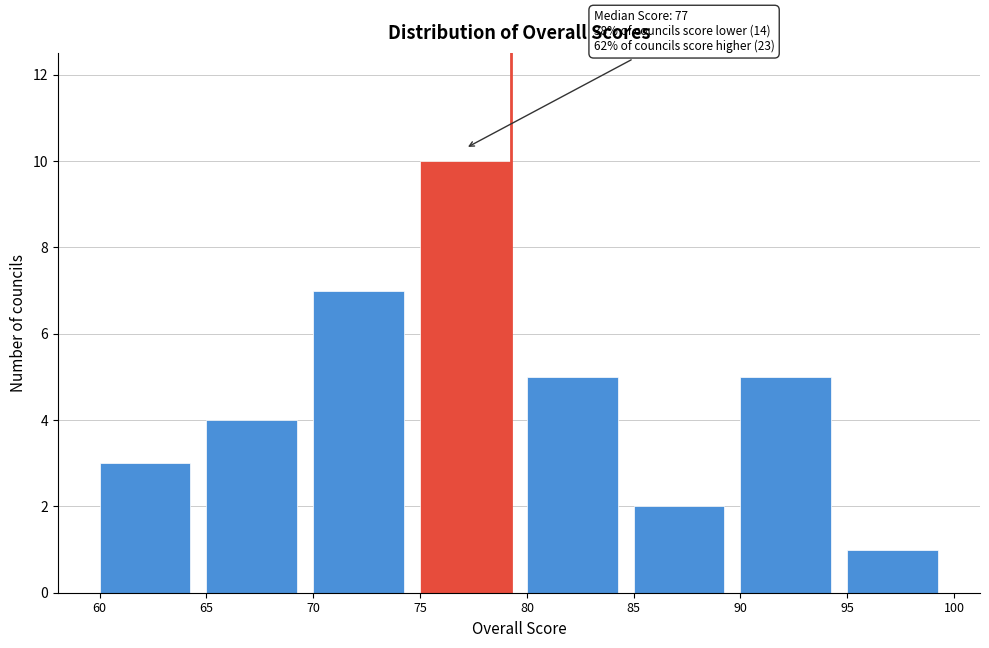

Reading left to right, what are all the values shown in this chart?

60=3	65=4	70=7	75=10	80=5	85=2	90=5	95=1